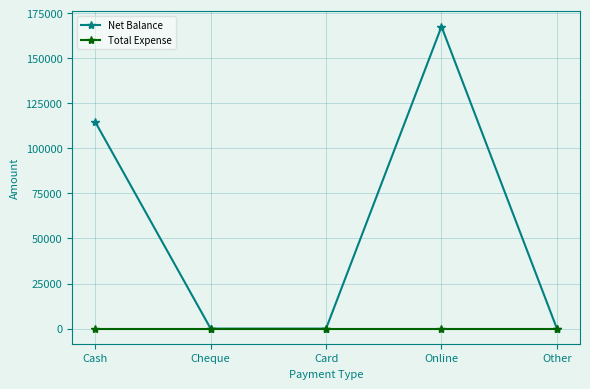

Is it true that Net Balance equals 52748 at Online?

False